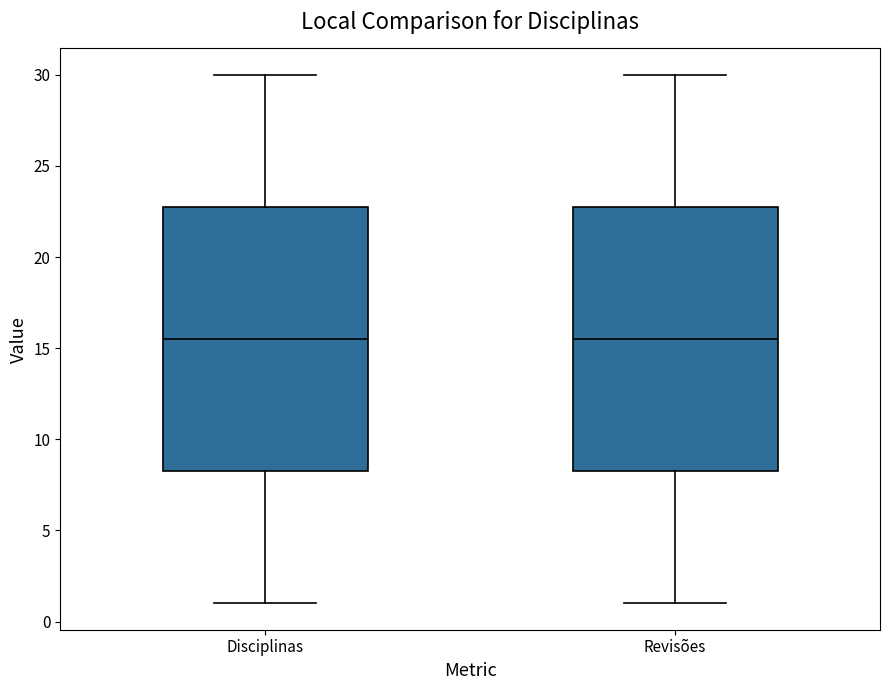

Reading left to right, read every box against the y-axis: the position of its median line, the range the box covers, and the ends of its whiskers. The values are not printed on the chart, so give them approximately, as read against the axis.

Disciplinas: median 15.5, box 8.5 to 23.0, whiskers 1.0 to 30.0
Revisões: median 15.5, box 8.5 to 23.0, whiskers 1.0 to 30.0